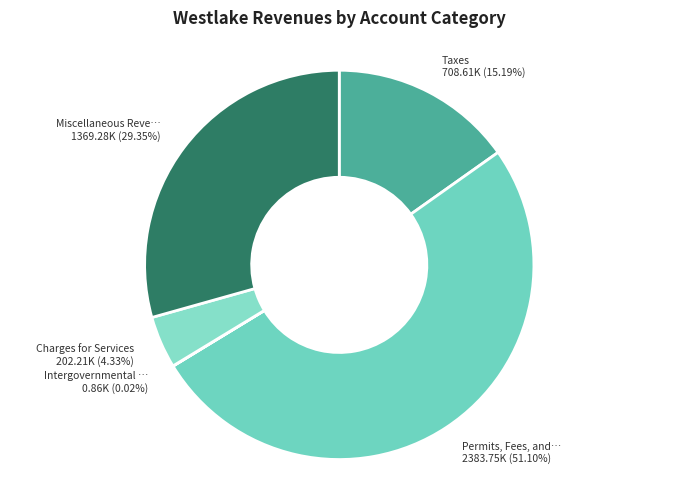

To the nearest percent, what is the average slice percentage?

20%